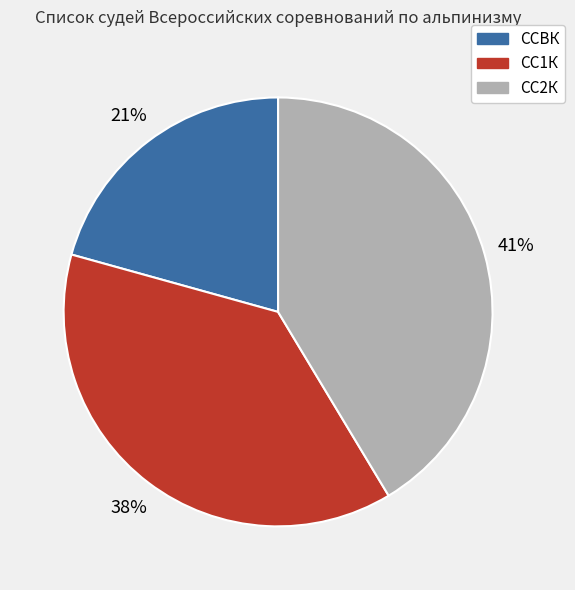

To the nearest percent, what is the combined percentage of ССВК and СС2К?

62%